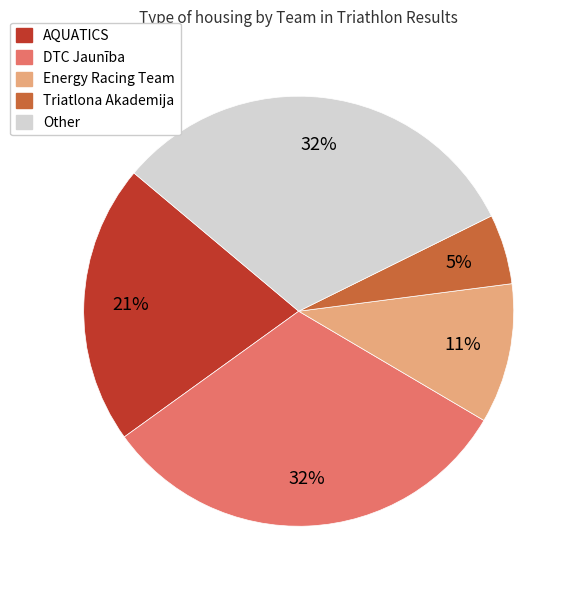

To the nearest percent, what portion does Triatlona Akademija represent?

5%